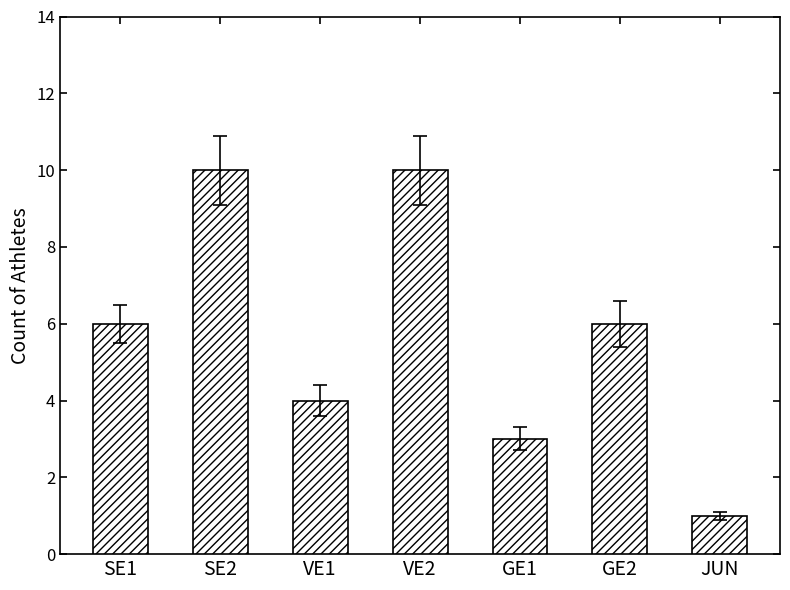

What is the sum of the values at GE2 and JUN?

7